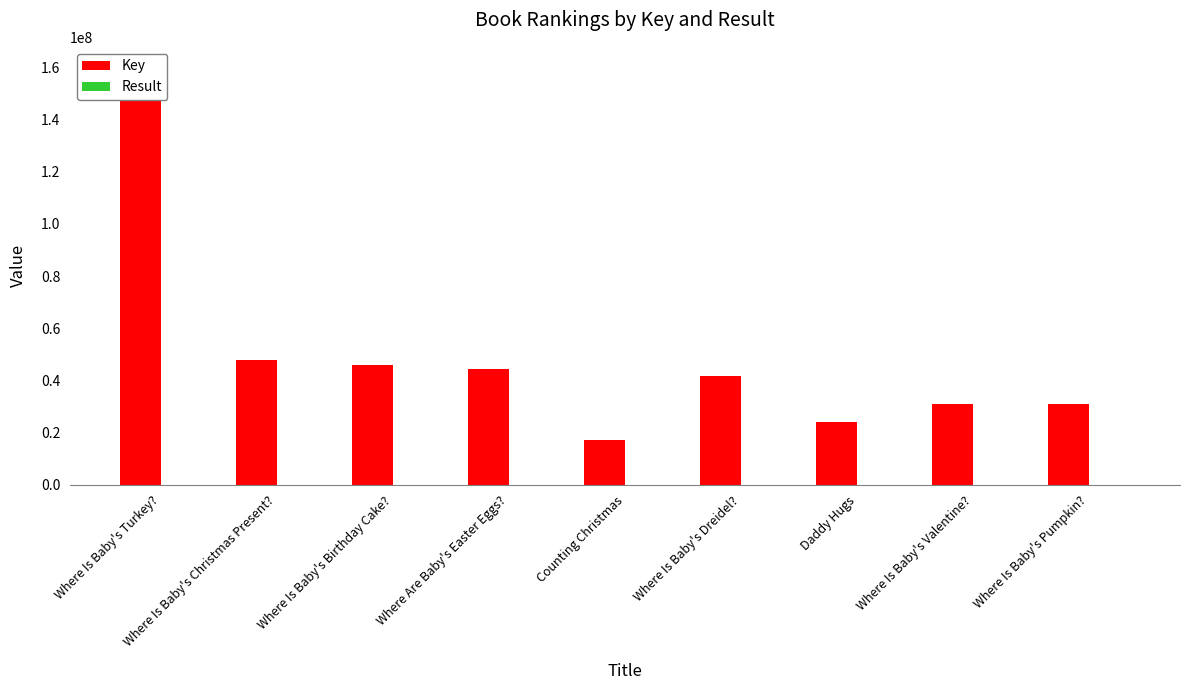

Is it true that Result equals 8 at Where Is Baby's Dreidel??

False